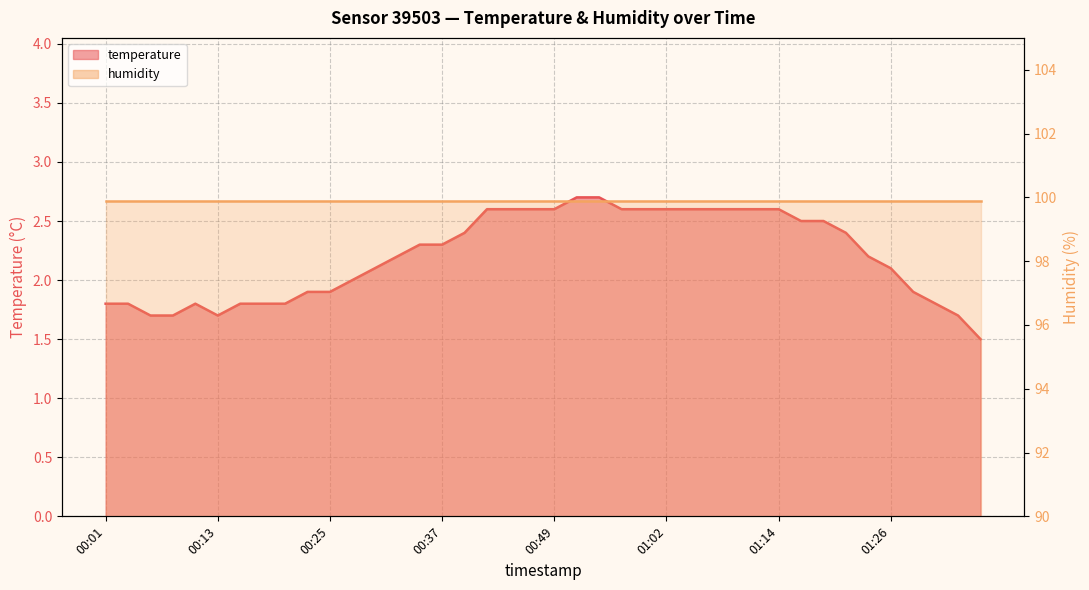

True or false: the data shows 1.9 at 00:25.

True